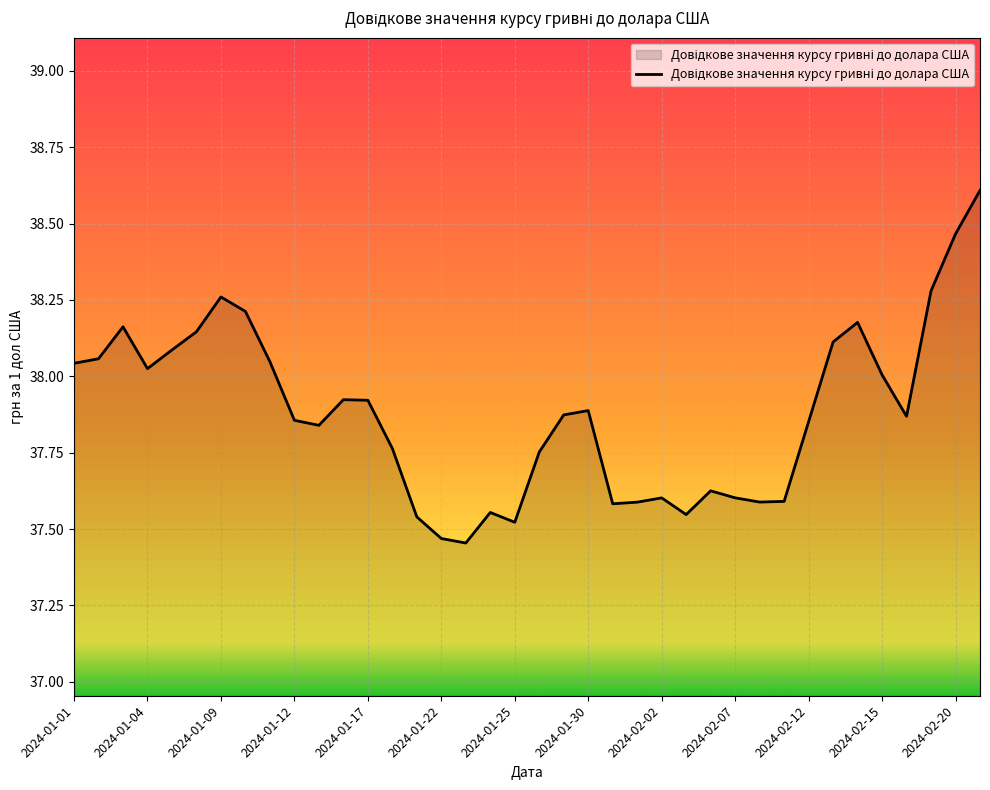

What is the greatest value displayed?

38.6